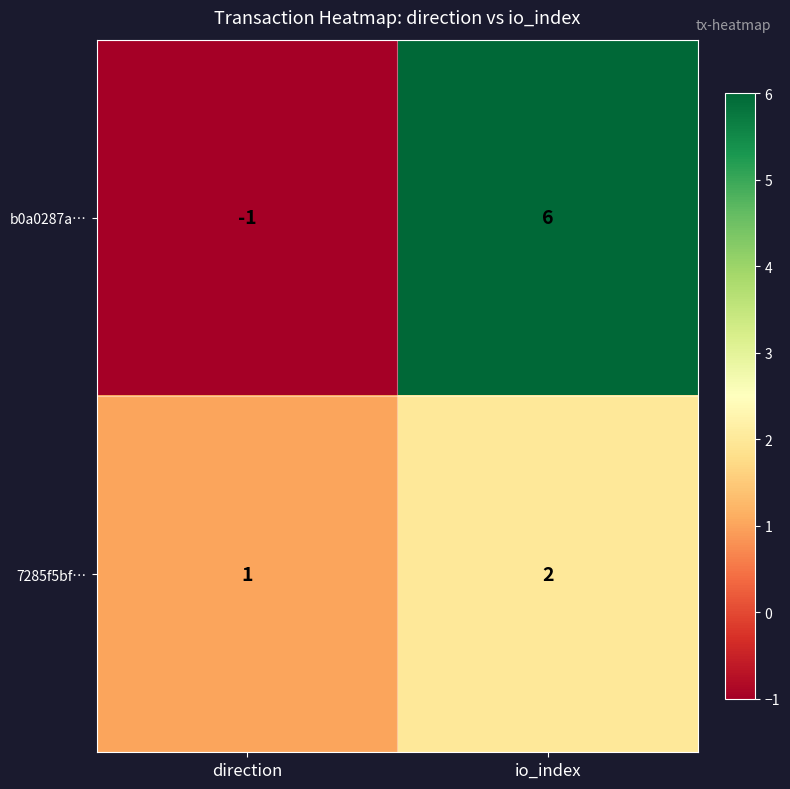

What is the maximum value shown in the chart?

6